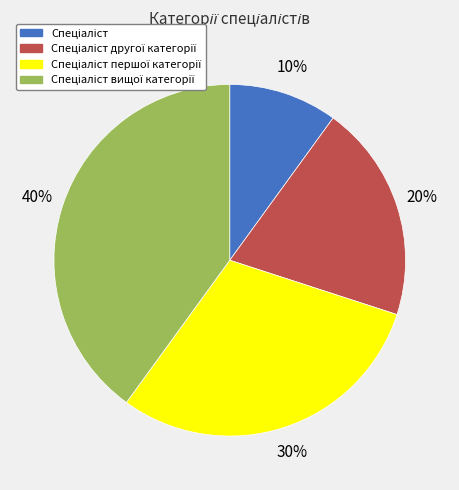

To the nearest percent, what is the average slice percentage?

25%